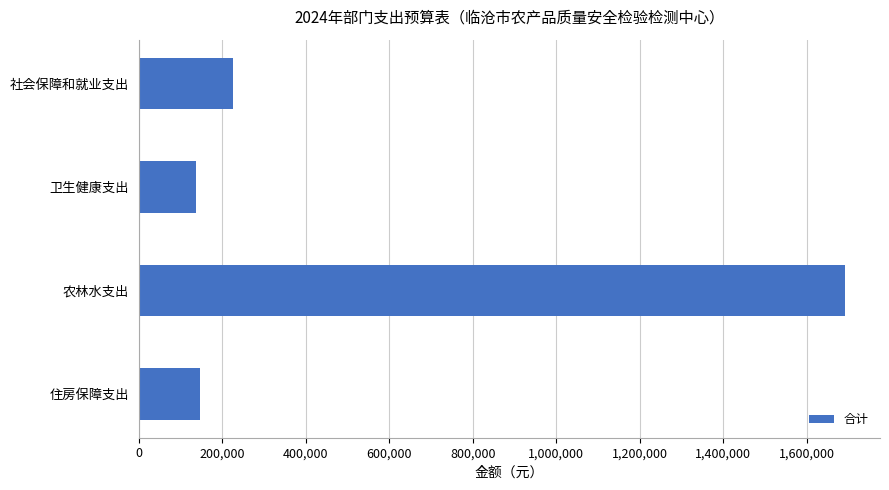

True or false: the data shows 156197.7 at 社会保障和就业支出.

False